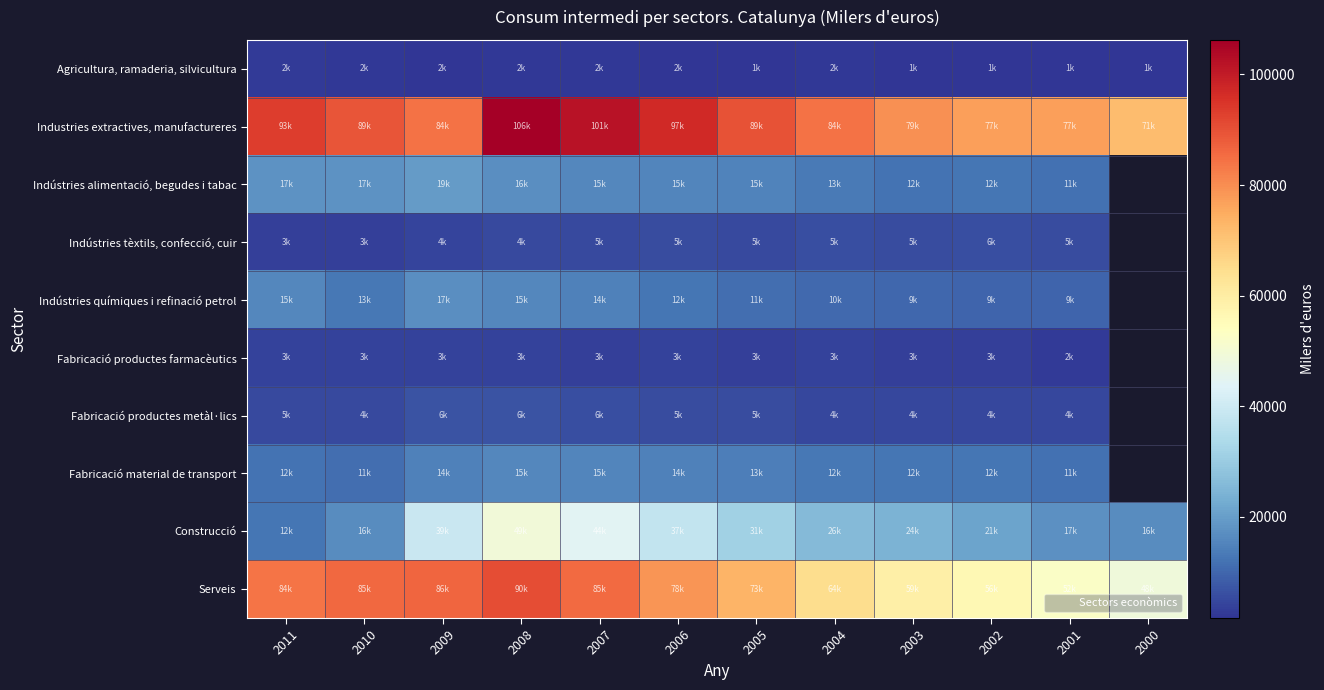

Where is Agricultura, ramaderia, silvicultura nearest to the value 2115?

2004